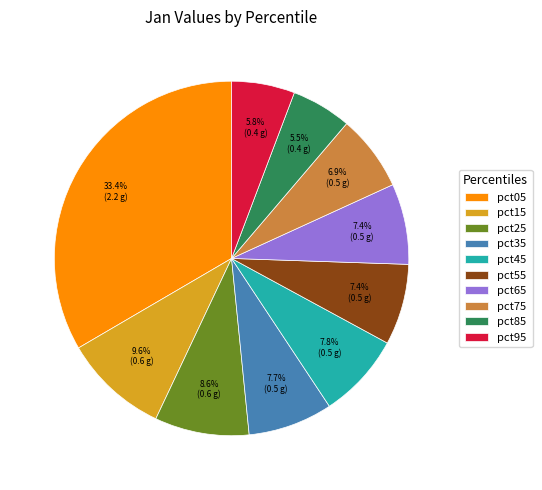

To the nearest percent, what percentage of the pie is pct05?

33%